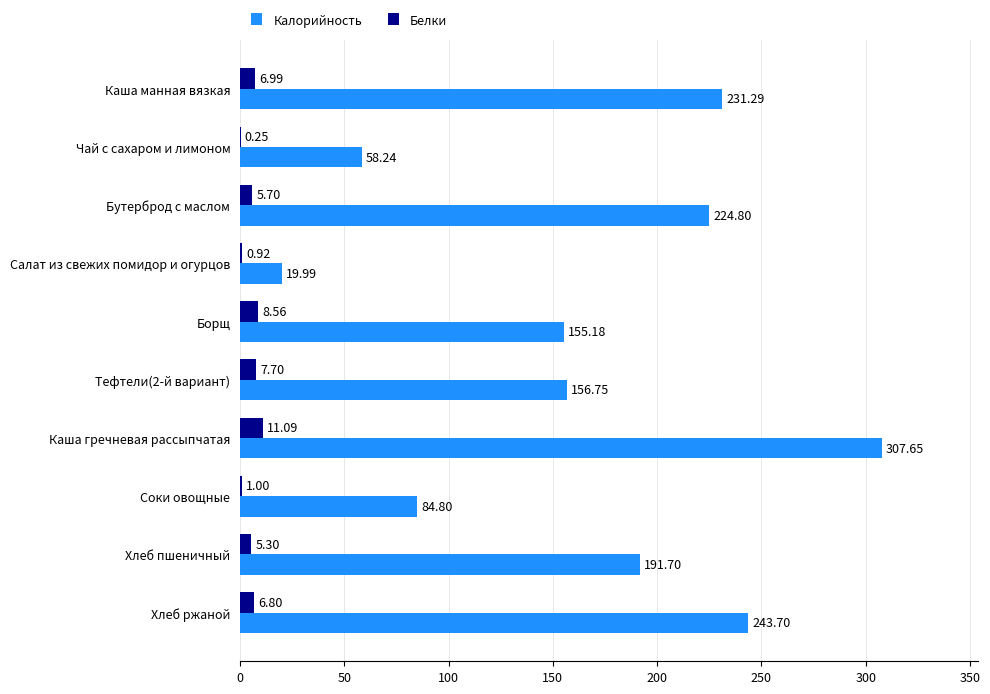

What is the average value of the Белки series?

5.4